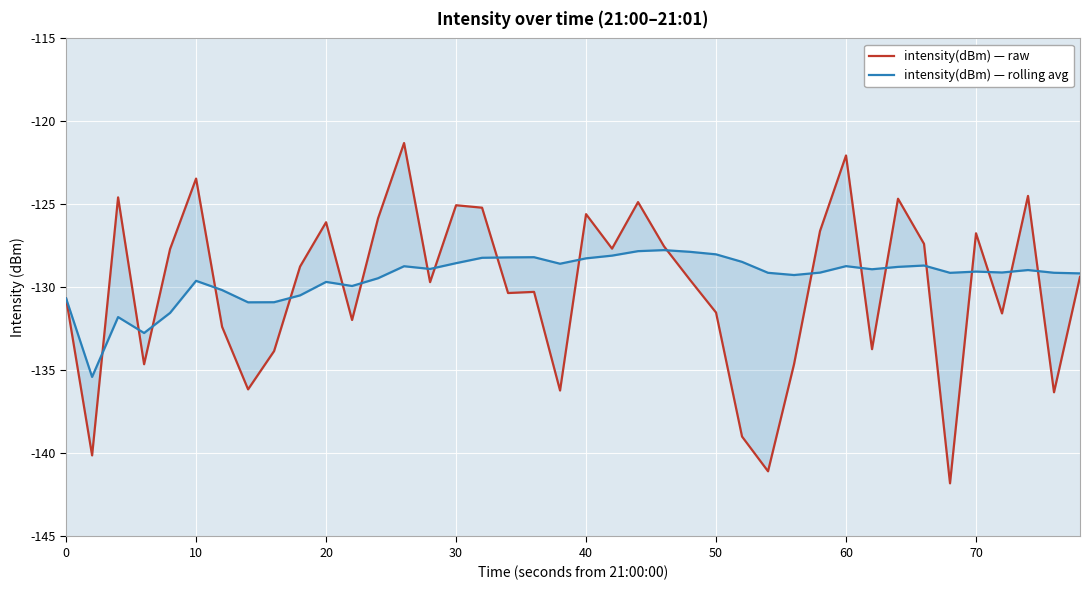

True or false: intensity(dBm) — rolling avg has more than 2 points higher than both neighbors.

True